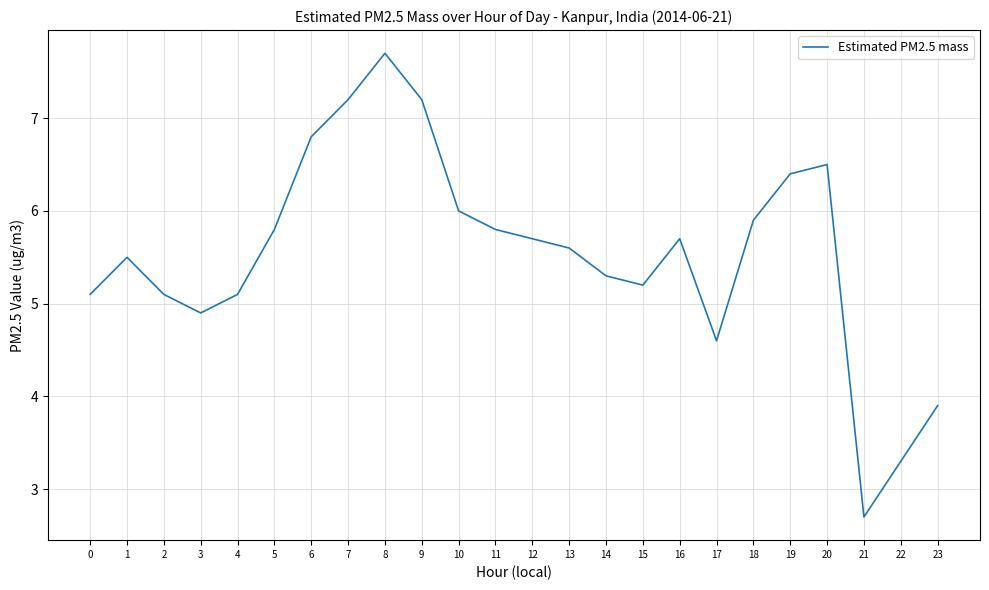

What is the difference between the values at 5 and 21?

3.1